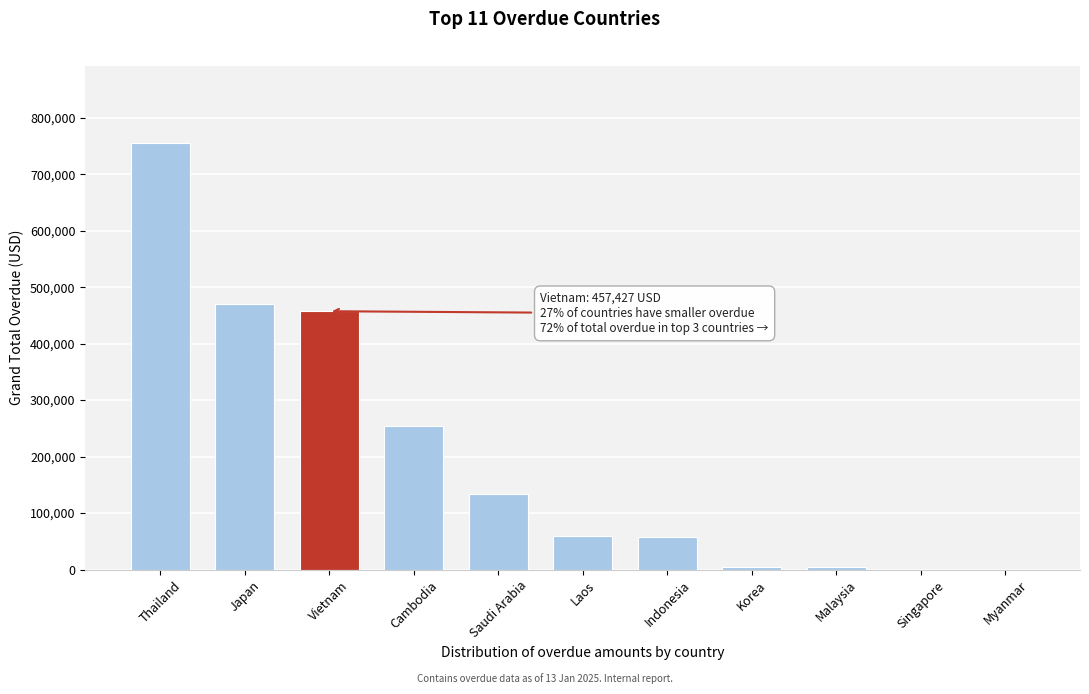

At which category does the chart reach its peak across all series?

Thailand